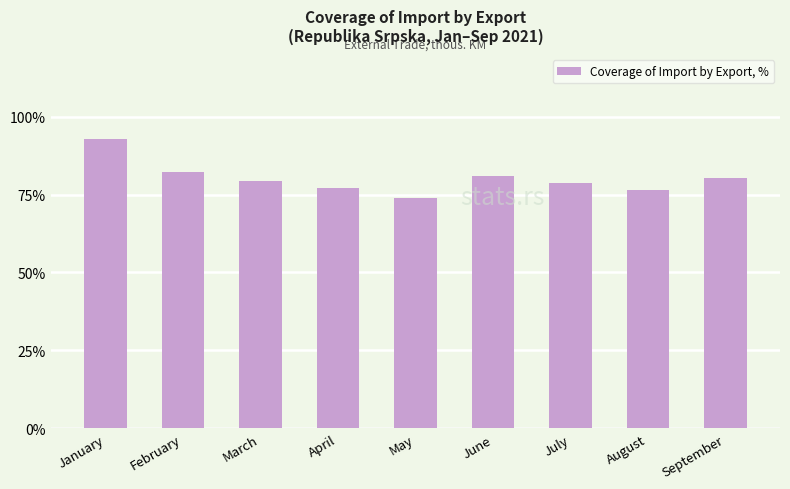

What is the sum of the values at July and March?

158.2